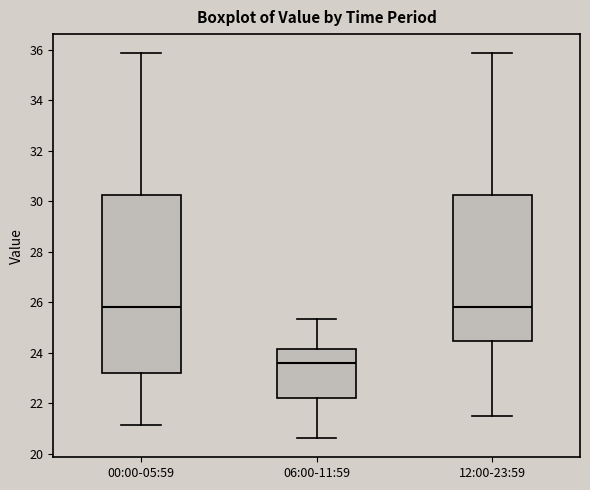

Reading left to right, transcribe this box plot: for each box, give where its median line is, the range the box spans, and where its two whiskers end, as read against the y-axis. The values are not printed on the chart, so give them approximately, as read against the axis.

00:00-05:59: median 25.8, box 23.2 to 30.2, whiskers 21.2 to 35.8
06:00-11:59: median 23.6, box 22.2 to 24.2, whiskers 20.6 to 25.4
12:00-23:59: median 25.8, box 24.4 to 30.2, whiskers 21.6 to 35.8